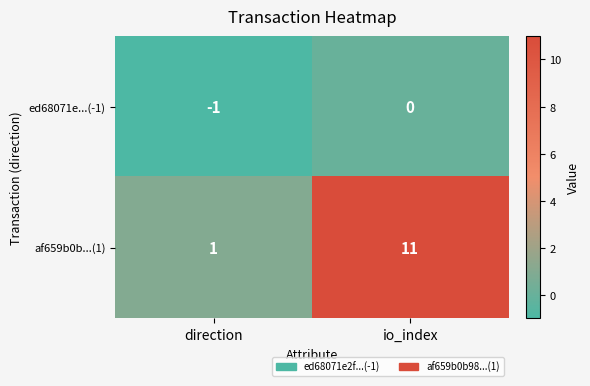

Which series has the largest range (max minus min)?

af659b0b...(1)